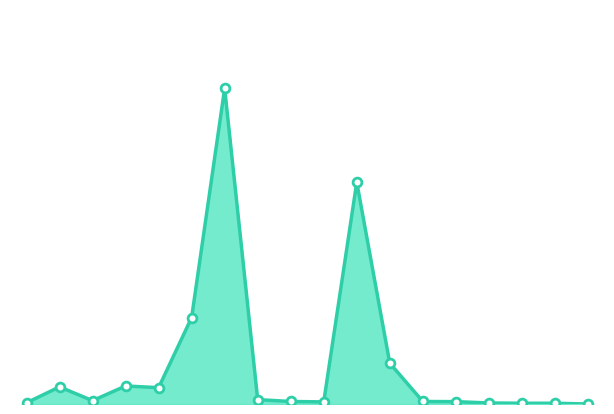

Does the chart have visible grid lines?

No